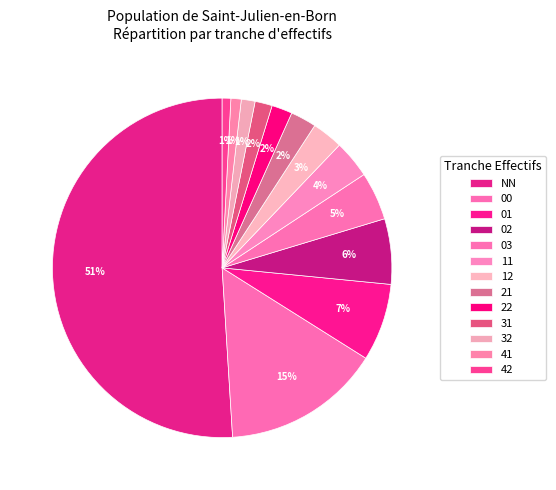

How many slices are in this pie chart?

13